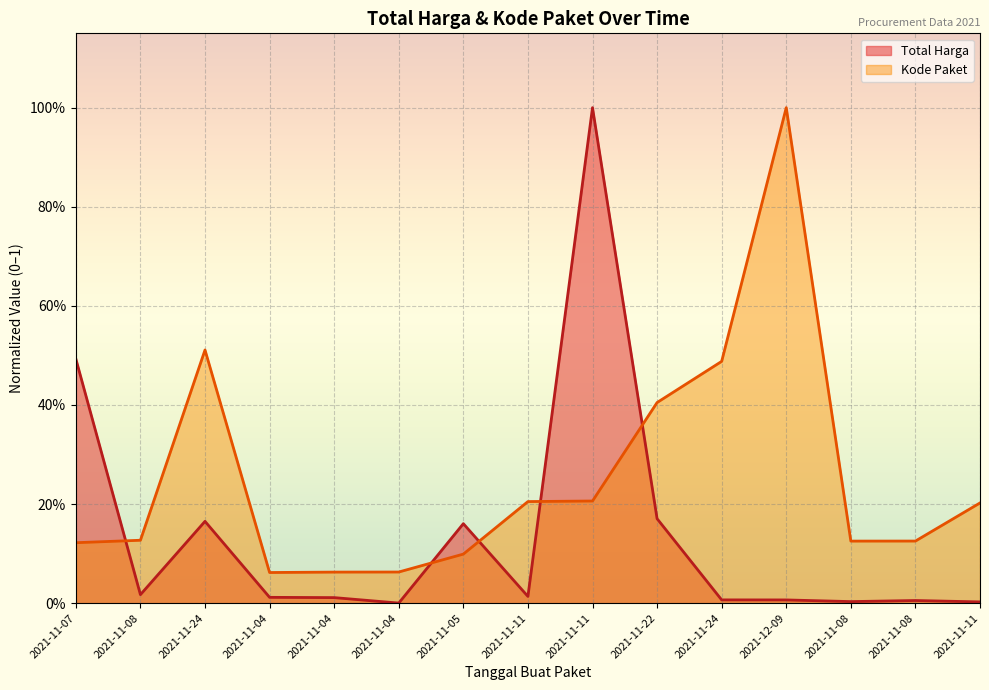

Between 2021-11-11 and 2021-11-11, which series saw the biggest shift?

Total Harga